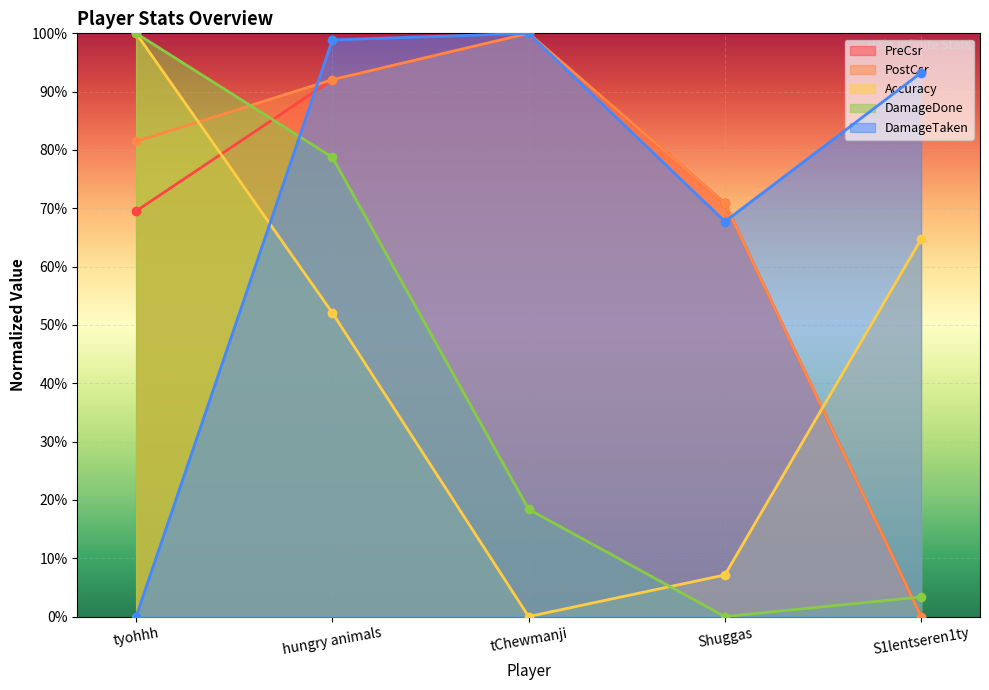

True or false: PreCsr has more than 0 points higher than both neighbors.

True